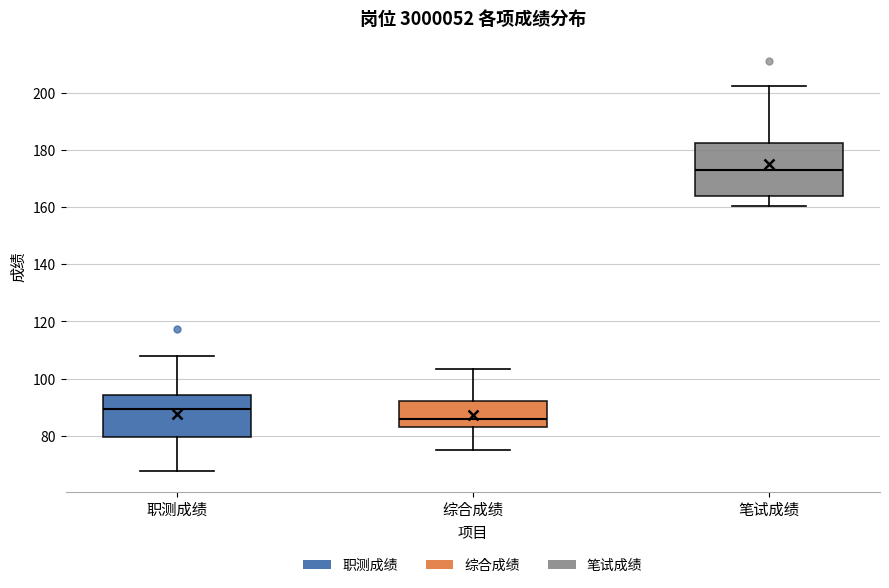

Reading left to right, read every box against the y-axis: the position of its median line, the range the box covers, and the ends of its whiskers. The values are not printed on the chart, so give them approximately, as read against the axis.

职测成绩: median 90, box 80 to 94, whiskers 68 to 108
综合成绩: median 86, box 84 to 92, whiskers 76 to 104
笔试成绩: median 174, box 164 to 182, whiskers 160 to 202